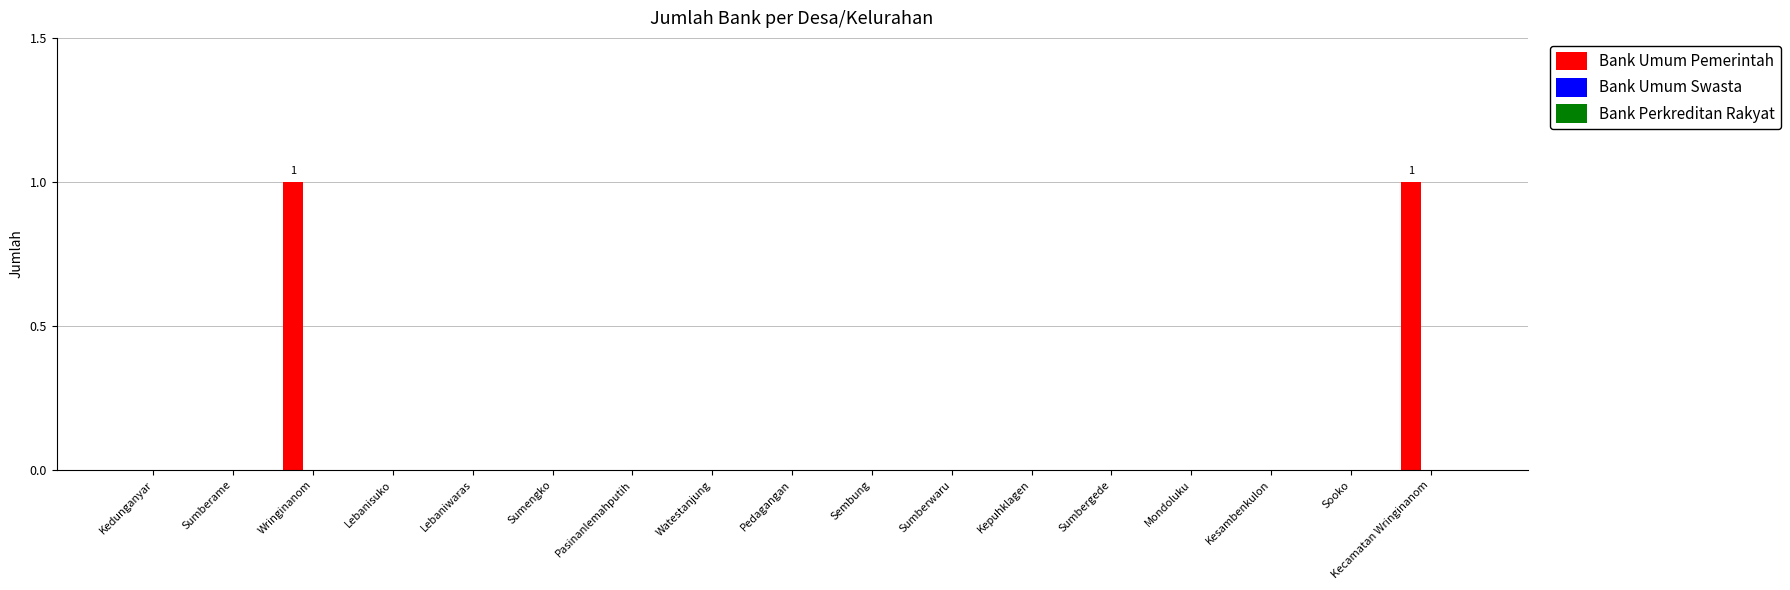

True or false: the data shows 0 at Kedunganyar.

True